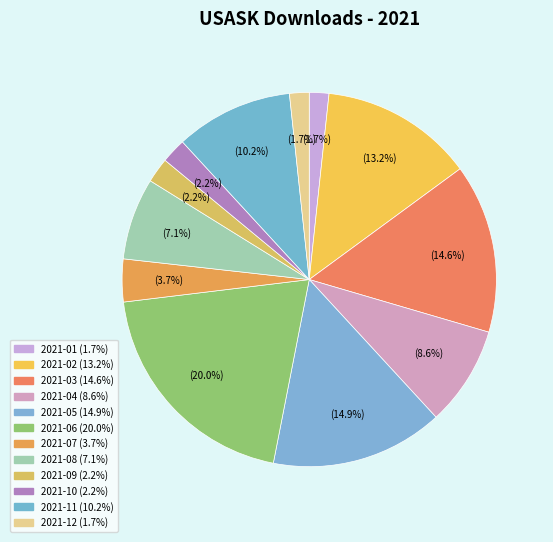

What is the change in value from 2021-04 to 2021-05?

+41